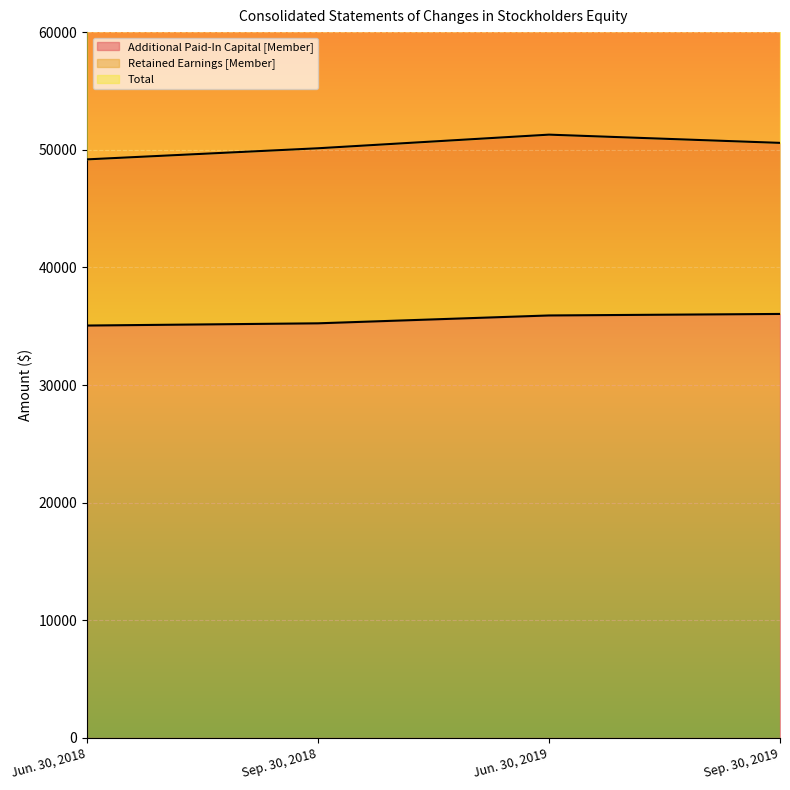

Which series has the largest total across all categories?

Total